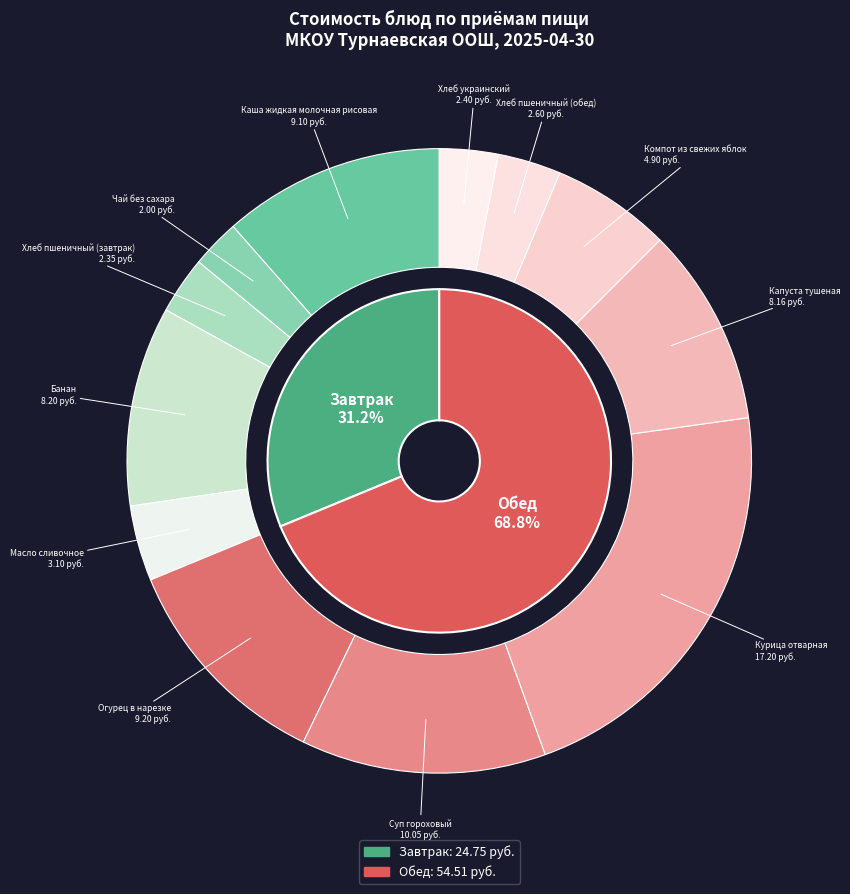

Does Чай без сахара represent more than half of the total?

No